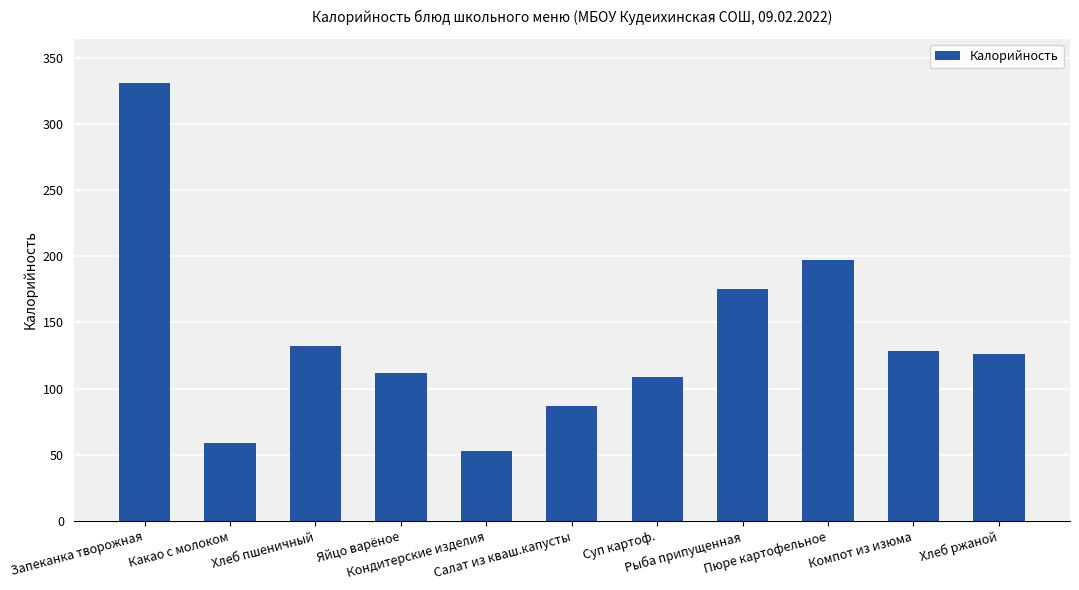

Are the bars horizontal?

No